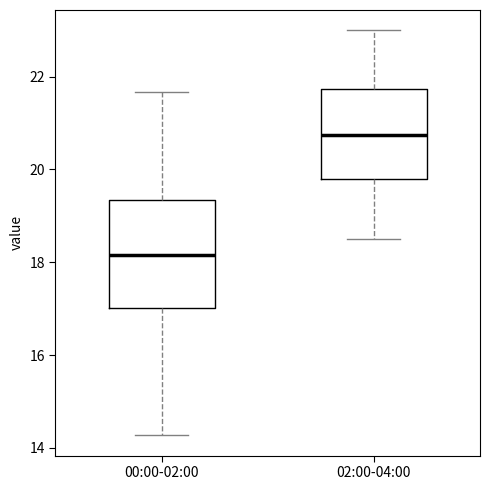

Reading left to right, read every box against the y-axis: the position of its median line, the range the box covers, and the ends of its whiskers. The values are not printed on the chart, so give them approximately, as read against the axis.

00:00-02:00: median 18.2, box 17.0 to 19.4, whiskers 14.2 to 21.6
02:00-04:00: median 20.8, box 19.8 to 21.8, whiskers 18.6 to 23.0